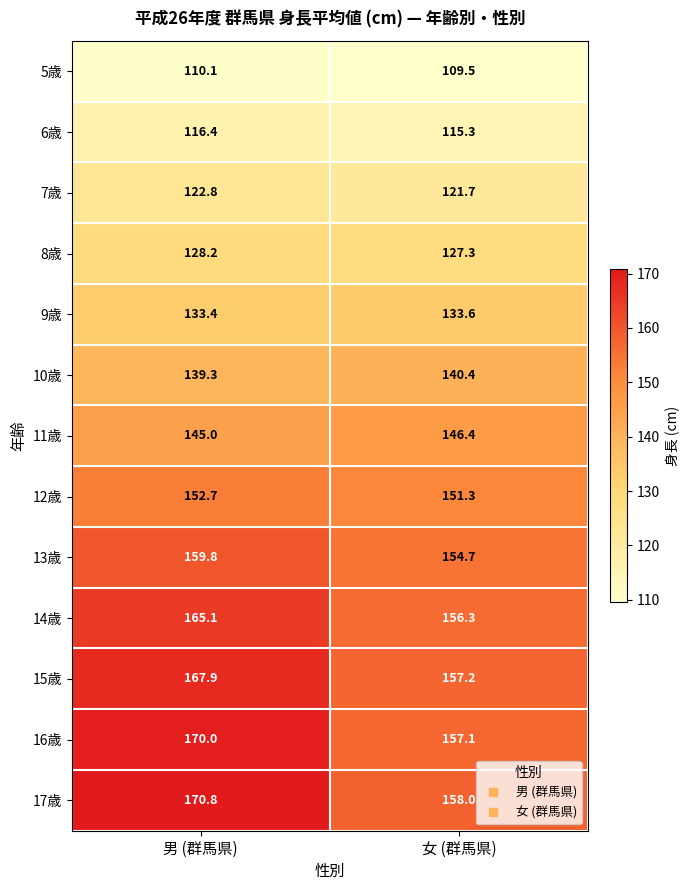

What value does the 7歳 series have at 女 (群馬県)?

121.7